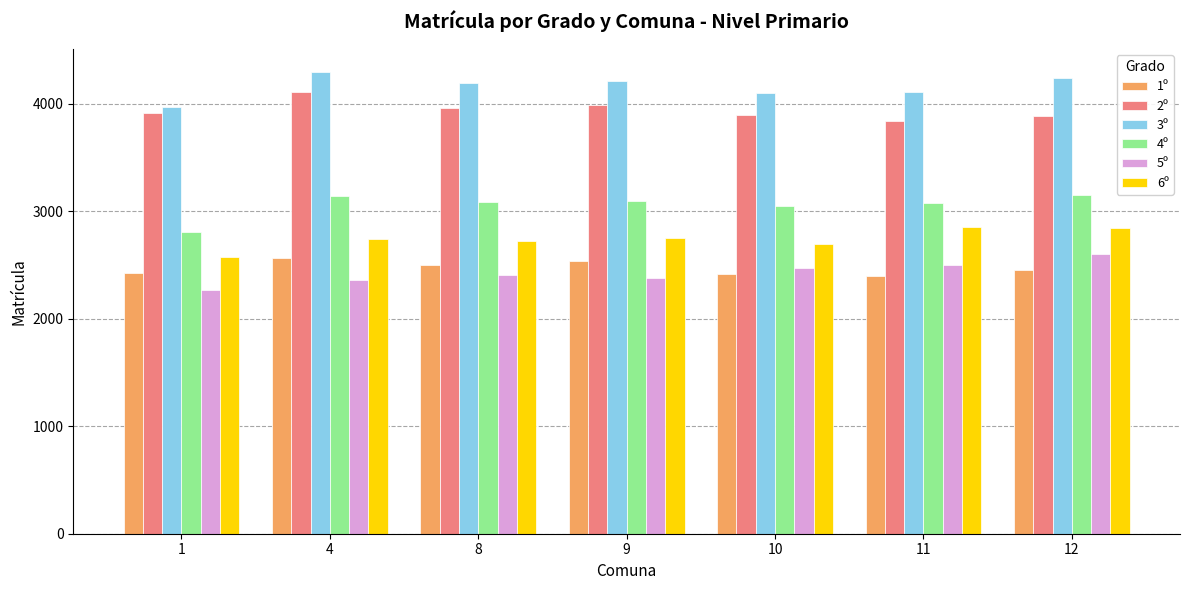

List the series in order of their peak value, highest first.

3º, 2º, 4º, 6º, 5º, 1º